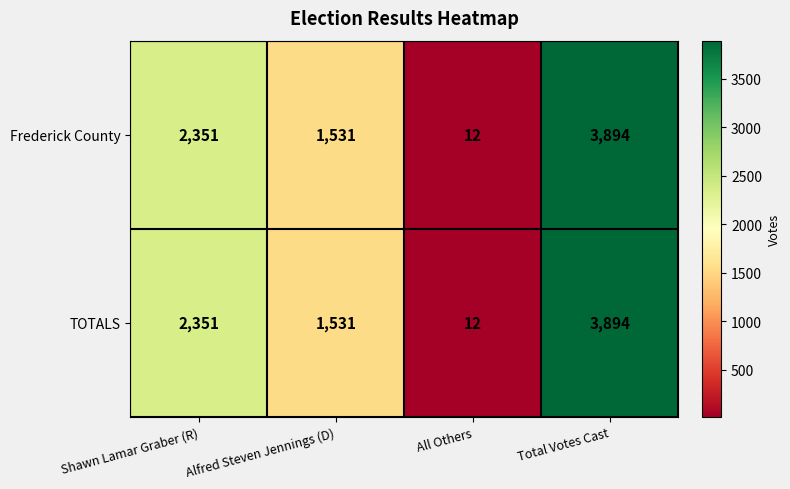

Reading right to left, transcribe all the data shown in this chart.

Frederick County: Total Votes Cast=3894	All Others=12	Alfred Steven Jennings (D)=1531	Shawn Lamar Graber (R)=2351
TOTALS: Total Votes Cast=3894	All Others=12	Alfred Steven Jennings (D)=1531	Shawn Lamar Graber (R)=2351